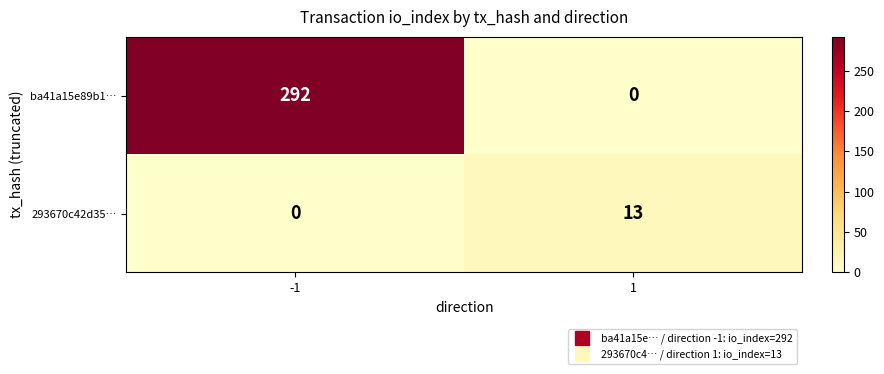

Which label corresponds to the largest value in the chart?

-1